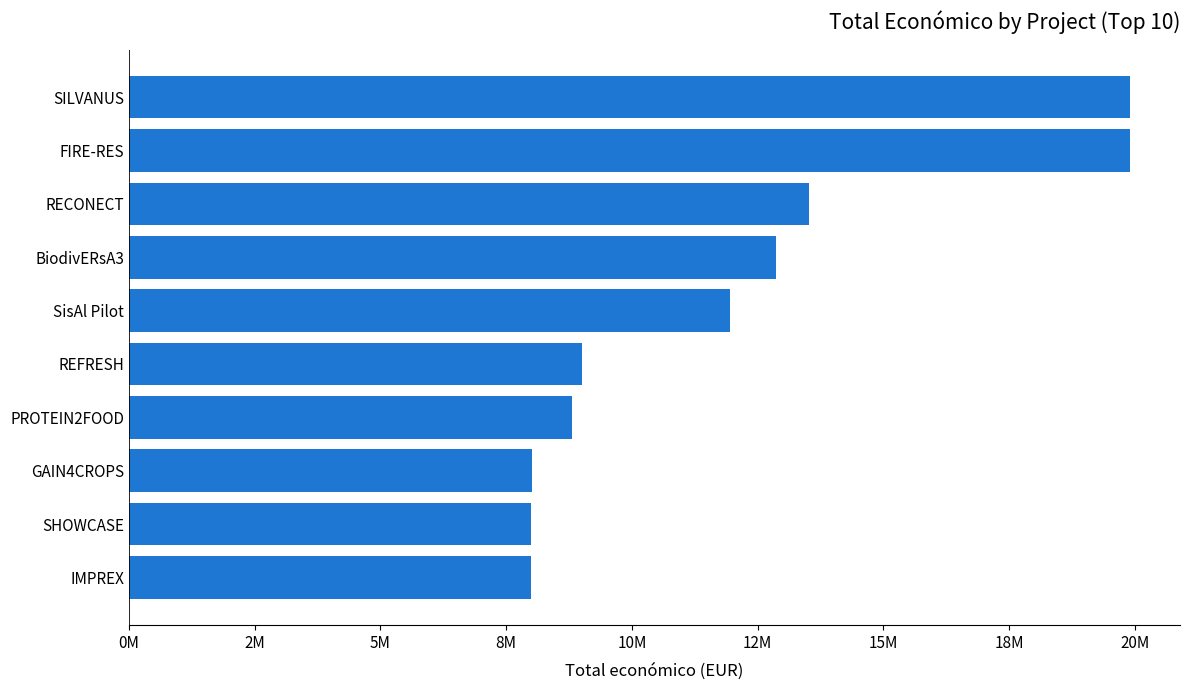

Does the chart contain any negative values?

No